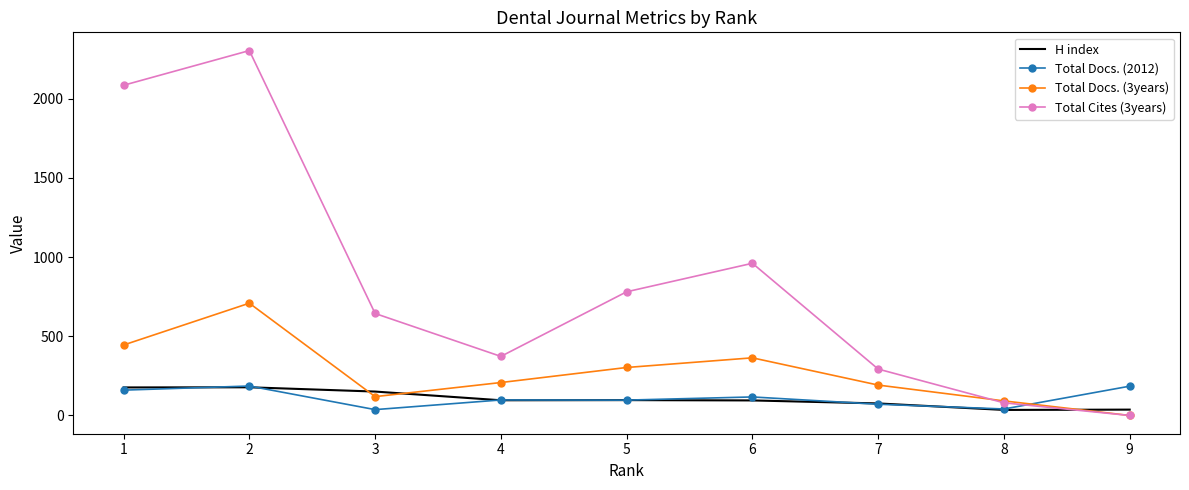

Which series has the largest total across all categories?

Total Cites (3years)